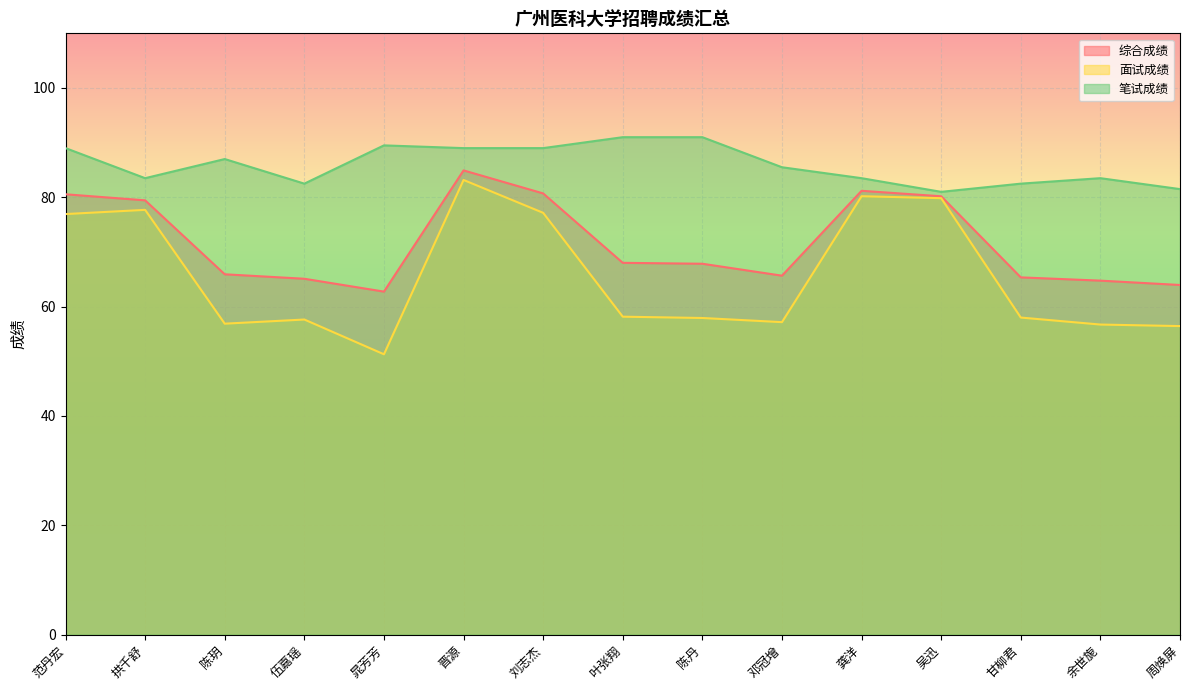

What is the maximum value shown in the chart?

91.0